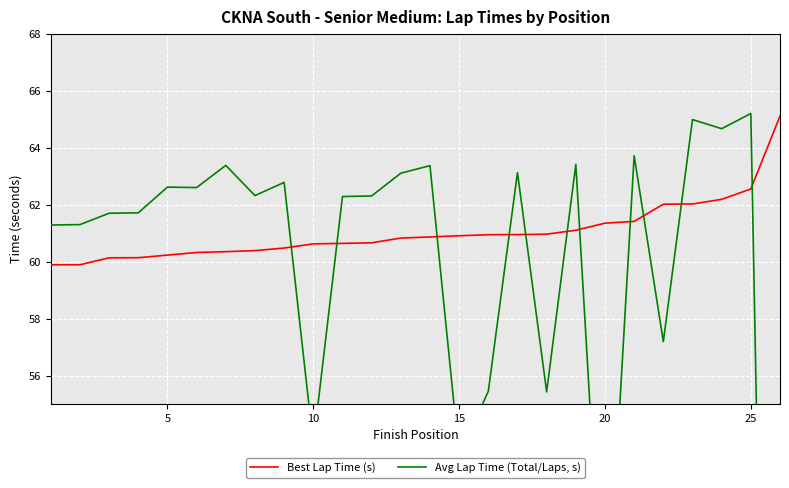

What is the average value of the Best Lap Time (s) series?

61.0